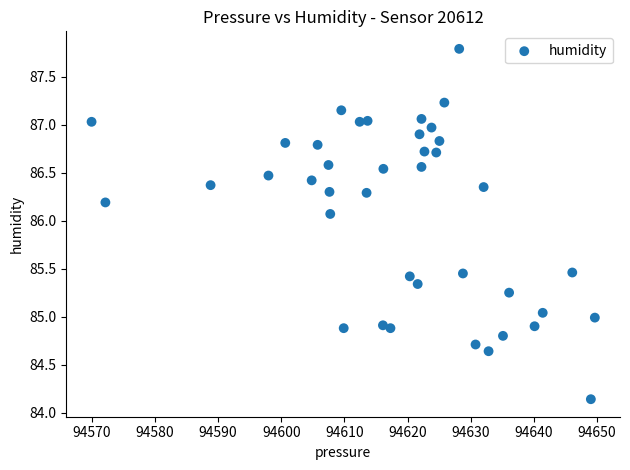

What is the range of X values (max minus min)?

79.7